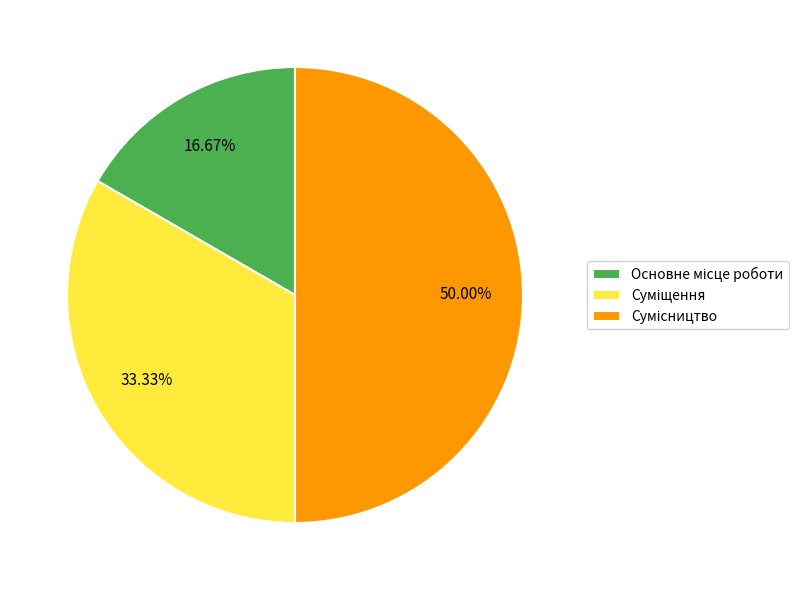

Count the number of slices in the pie.

3